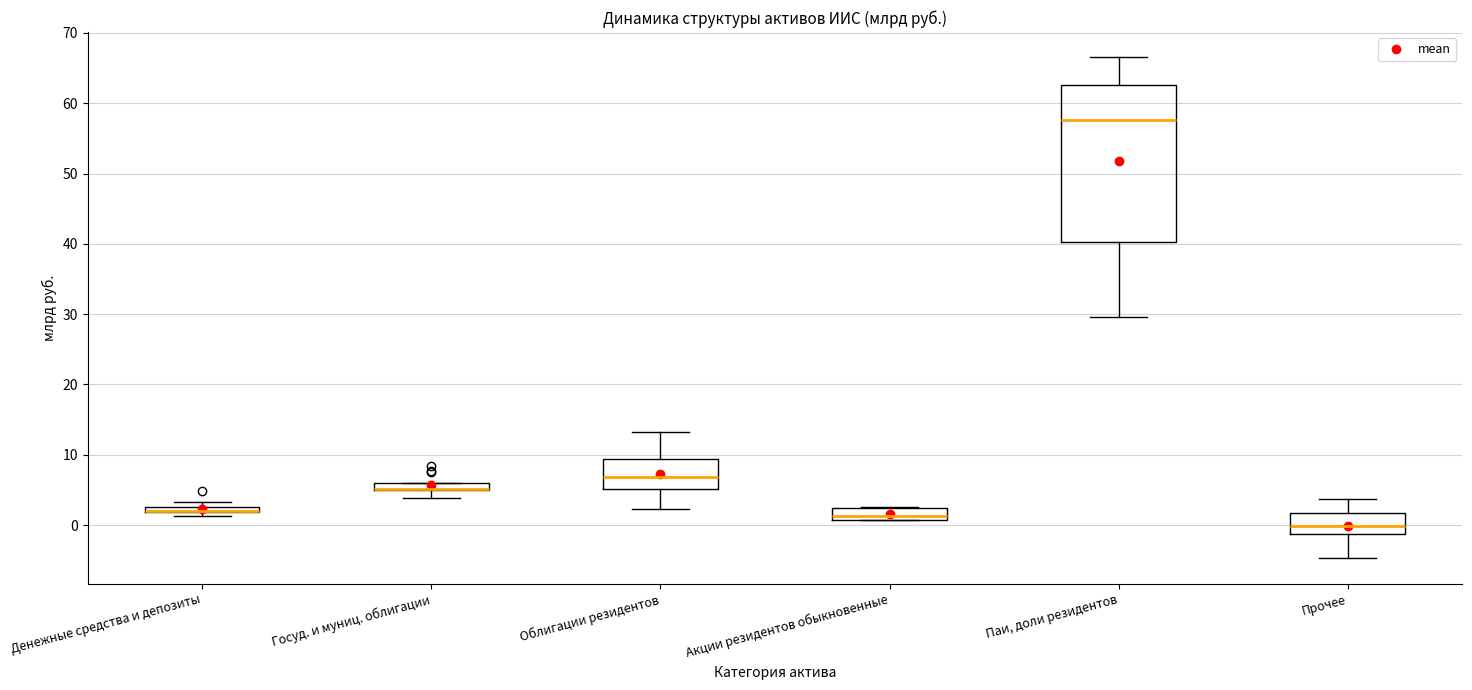

Comparing the boxes themselves (not the whiskers), which one is the tallest?

Паи, доли резидентов